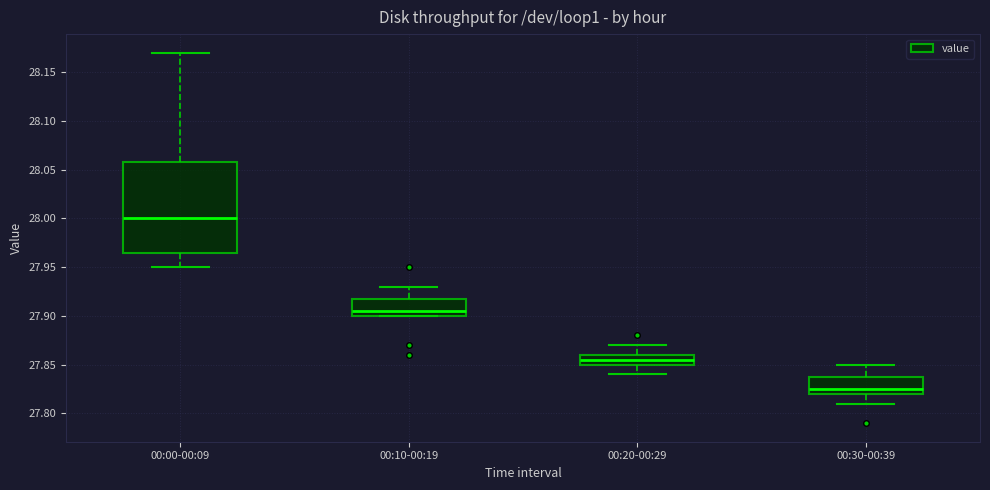

Reading left to right, read every box against the y-axis: the position of its median line, the range the box covers, and the ends of its whiskers. The values are not printed on the chart, so give them approximately, as read against the axis.

00:00-00:09: median 28.000, box 27.965 to 28.060, whiskers 27.950 to 28.170
00:10-00:19: median 27.905, box 27.900 to 27.920, whiskers 27.900 to 27.930
00:20-00:29: median 27.855, box 27.850 to 27.860, whiskers 27.840 to 27.870
00:30-00:39: median 27.825, box 27.820 to 27.840, whiskers 27.810 to 27.850